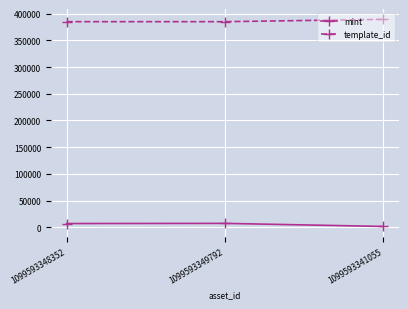

List the series in order of their peak value, lowest first.

mint, template_id